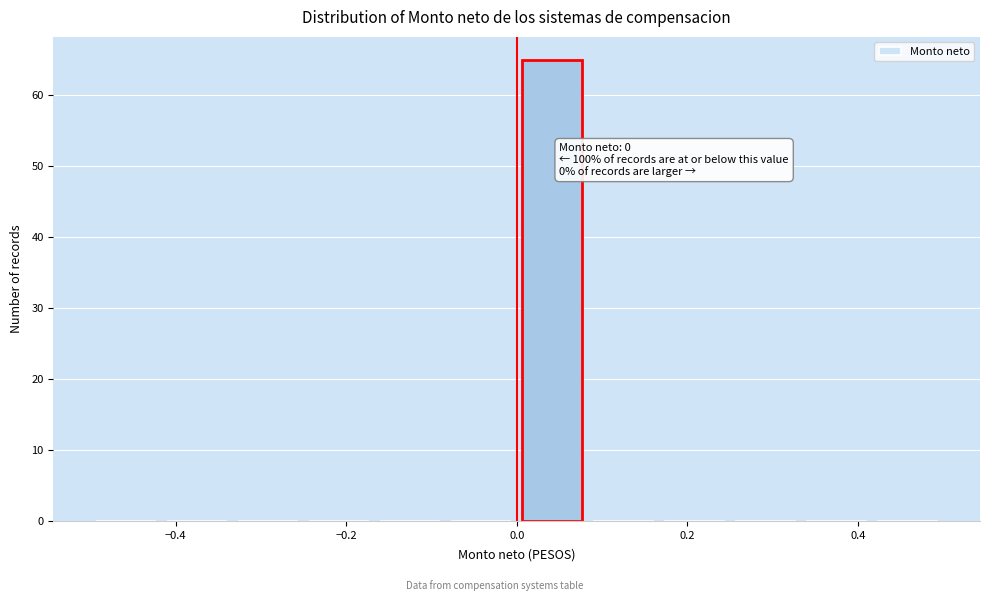

Which range on the x-axis has the tallest bar?

0.00 to 0.08